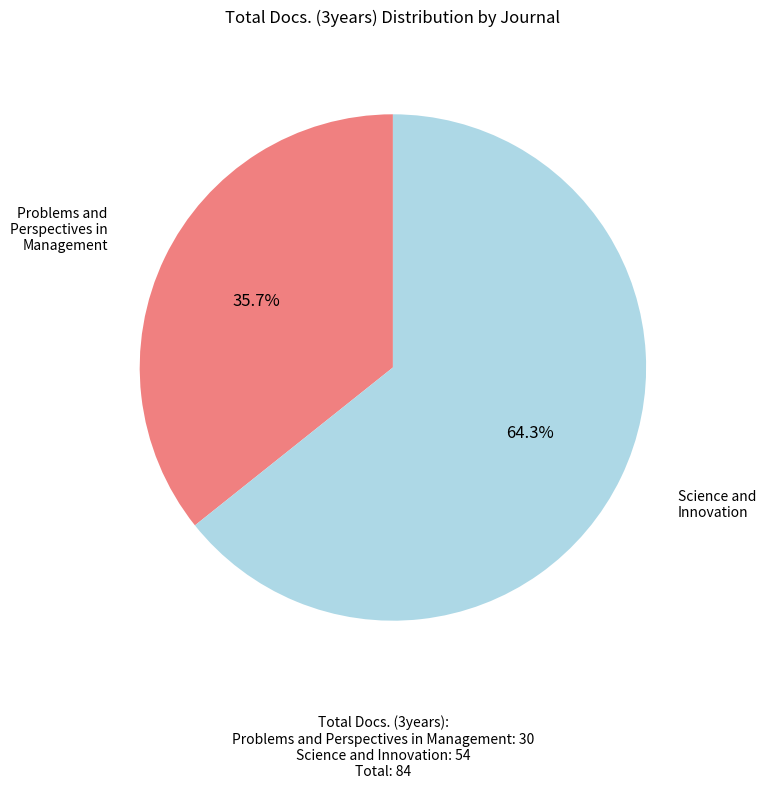

Between Science and Innovation and Problems and Perspectives in Management, which is larger?

Science and Innovation